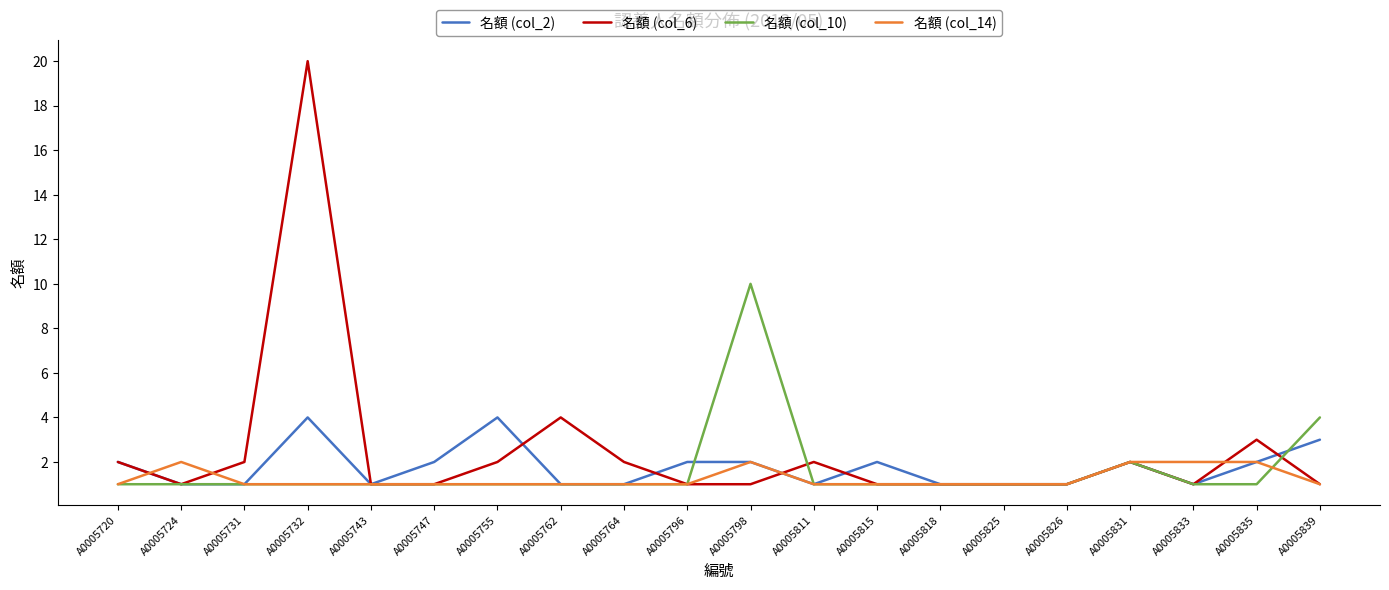

The 名額 (col_10) series shows 1 at A0005762. True or false?

True